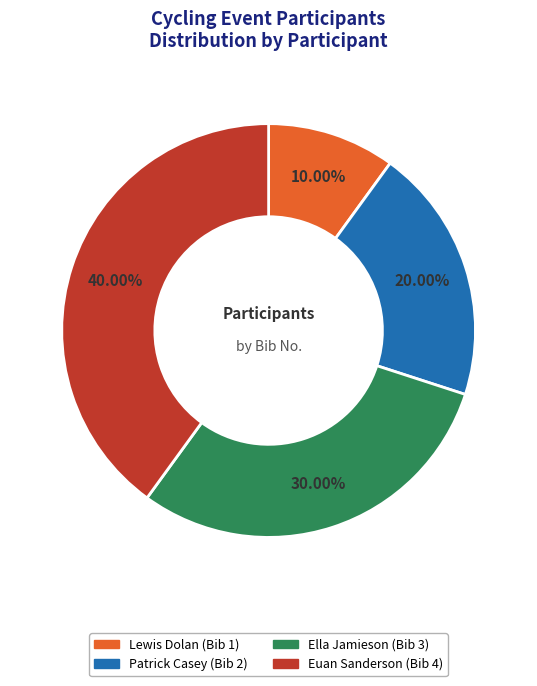

Between Patrick Casey and Lewis Dolan, which is larger?

Patrick Casey